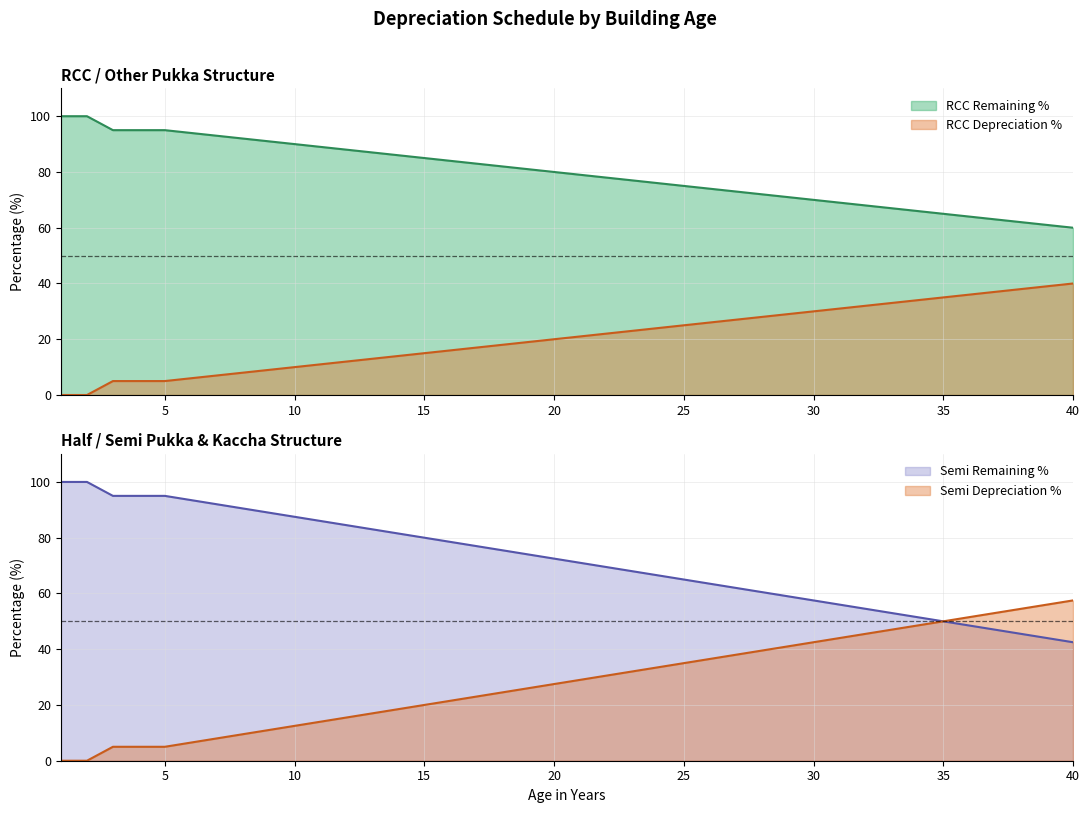

True or false: RCC Remaining % has a value of 4.6 at 11.

False